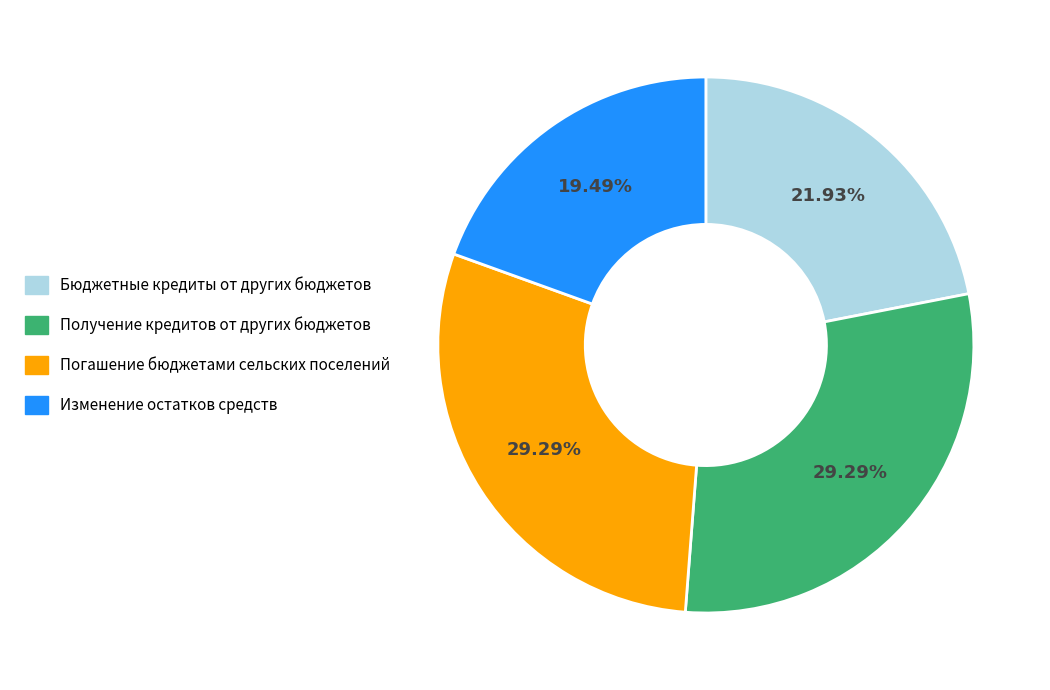

To the nearest percent, what is the combined percentage of Бюджетные кредиты от других бюджетов and Изменение остатков средств?

41%